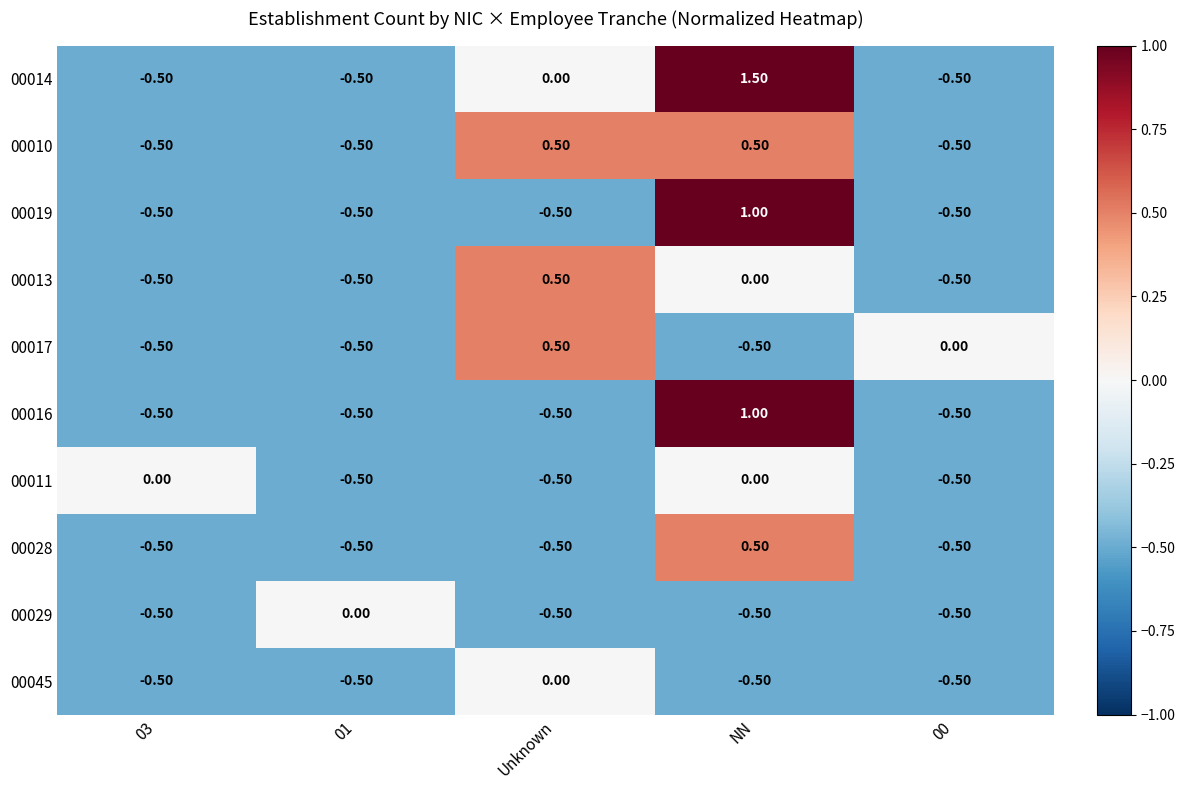

Which category has the highest value across all series?

NN